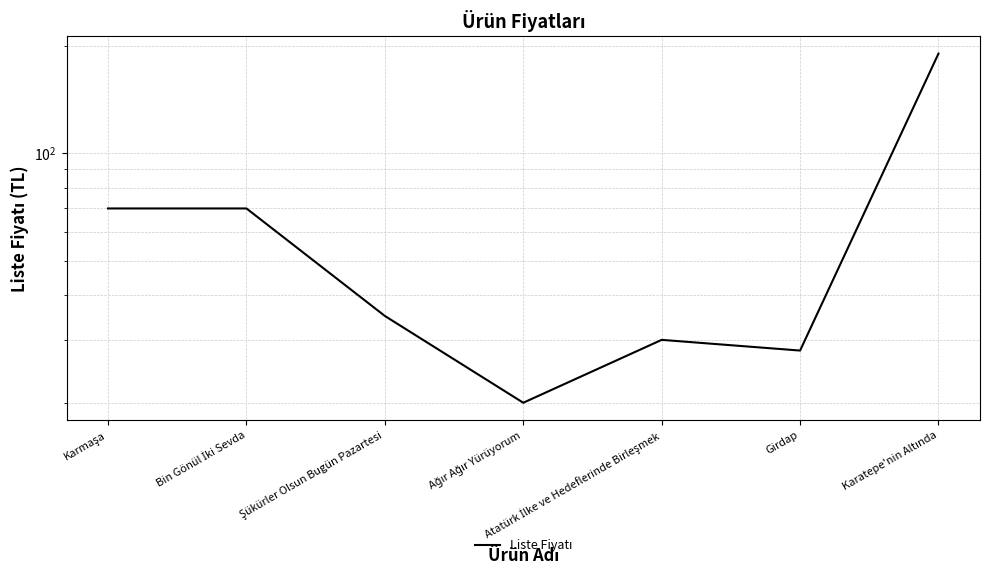

What is the difference between the maximum and minimum values?

170